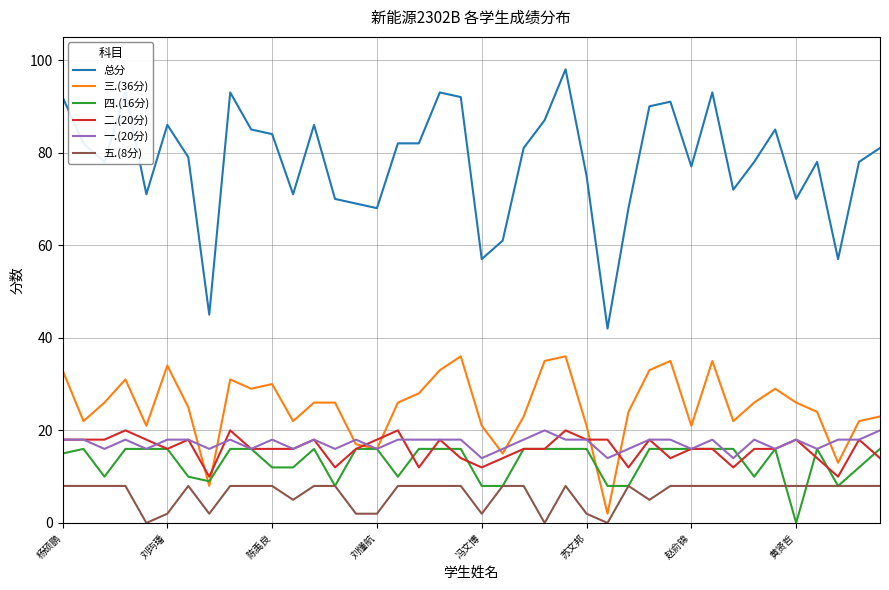

True or false: 五.(8分) and 一.(20分) intersect in this chart.

False